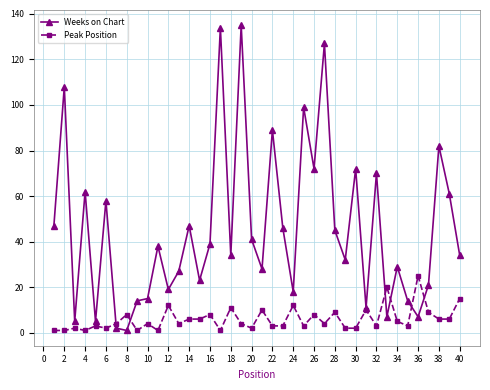

Which series has the widest spread of values?

Weeks on Chart